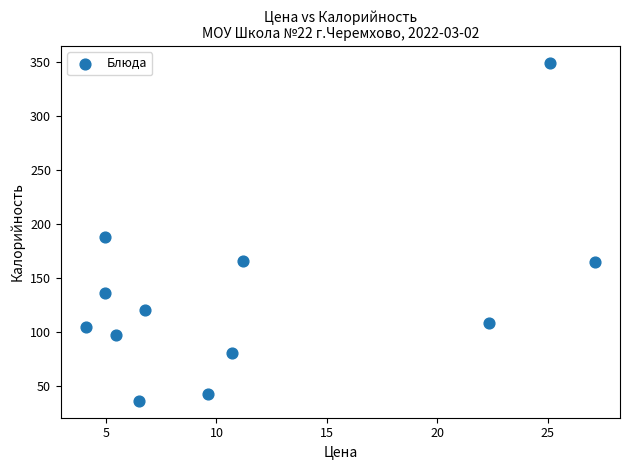

What Y value in the scatter plot is closest to 192?

188.0